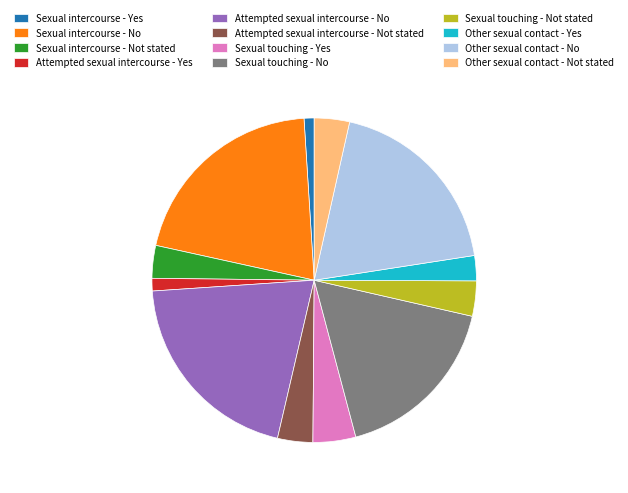

Approximately how many times larger is the value at Sexual intercourse - Not stated compared to Sexual touching - Yes?

0.8